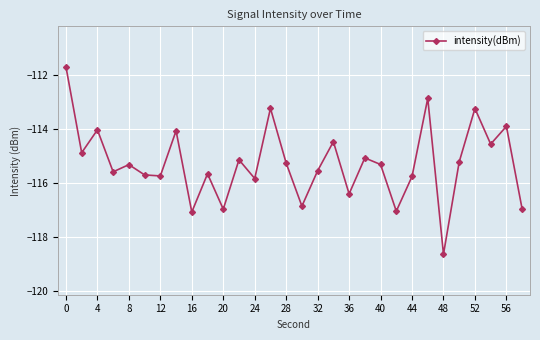

True or false: the data has more than 1 interior local peaks.

True